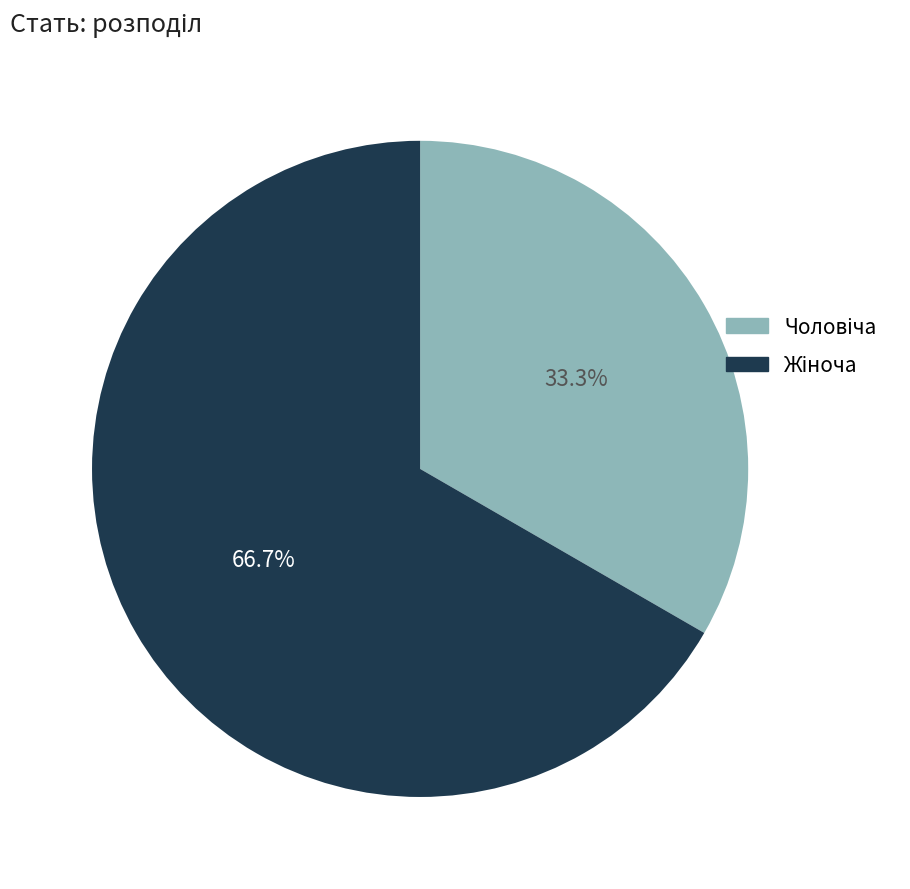

Does any single category account for the majority?

Yes